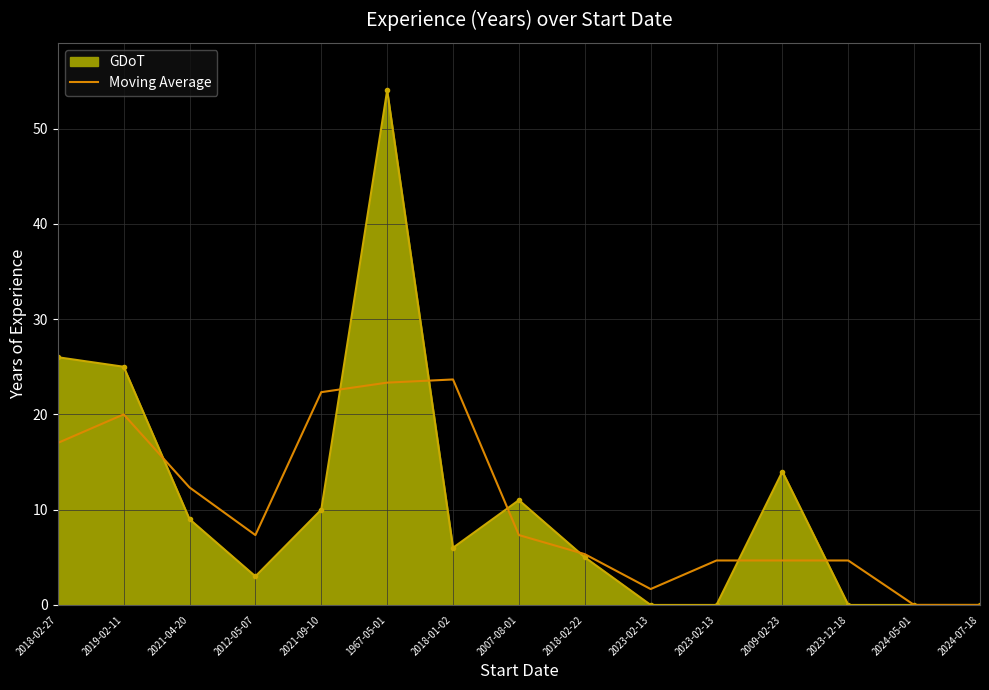

At which category does the chart reach its minimum across all series?

2024-05-01